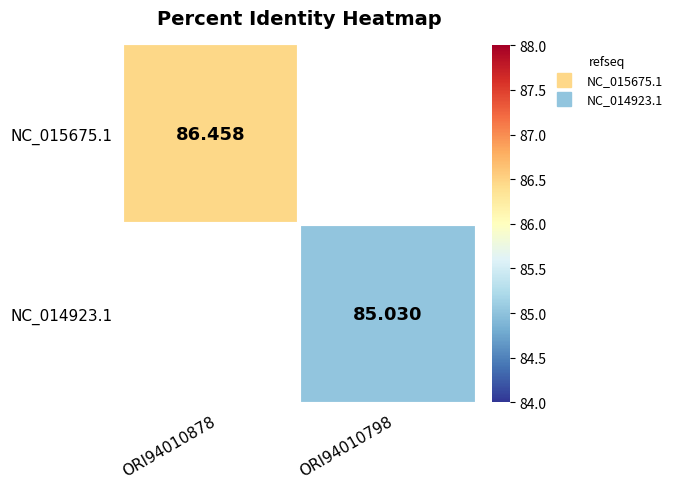

True or false: NC_014923.1 has a value of 28.0 at ORI94010798.

False